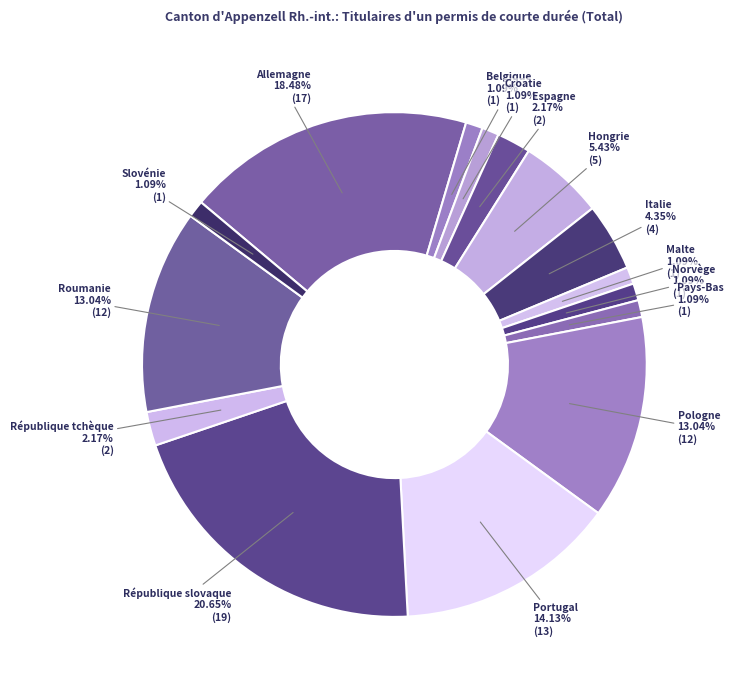

Between Portugal and Espagne, which is larger?

Portugal